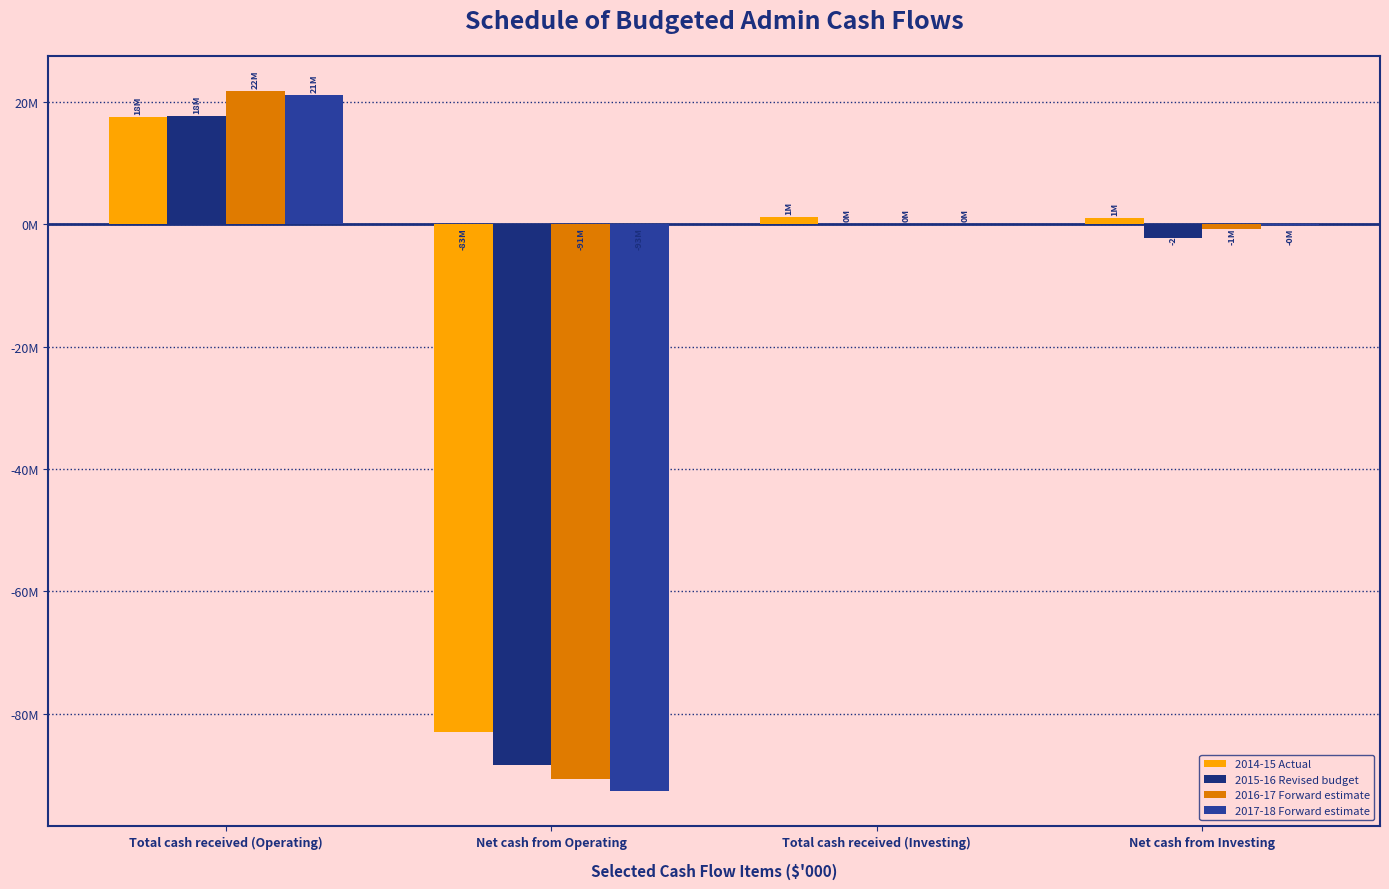

What is the difference between the second highest and minimum values in the 2015-16 Revised budget series?

88465838